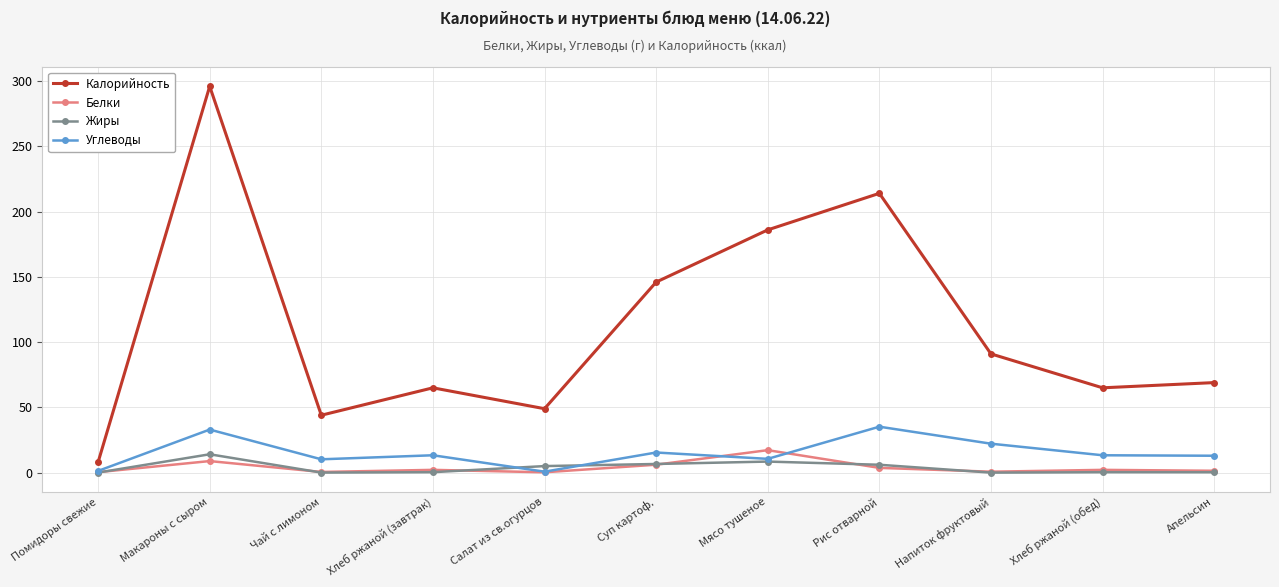

The value of Калорийность at Помидоры свежие is 8.0. True or false?

True